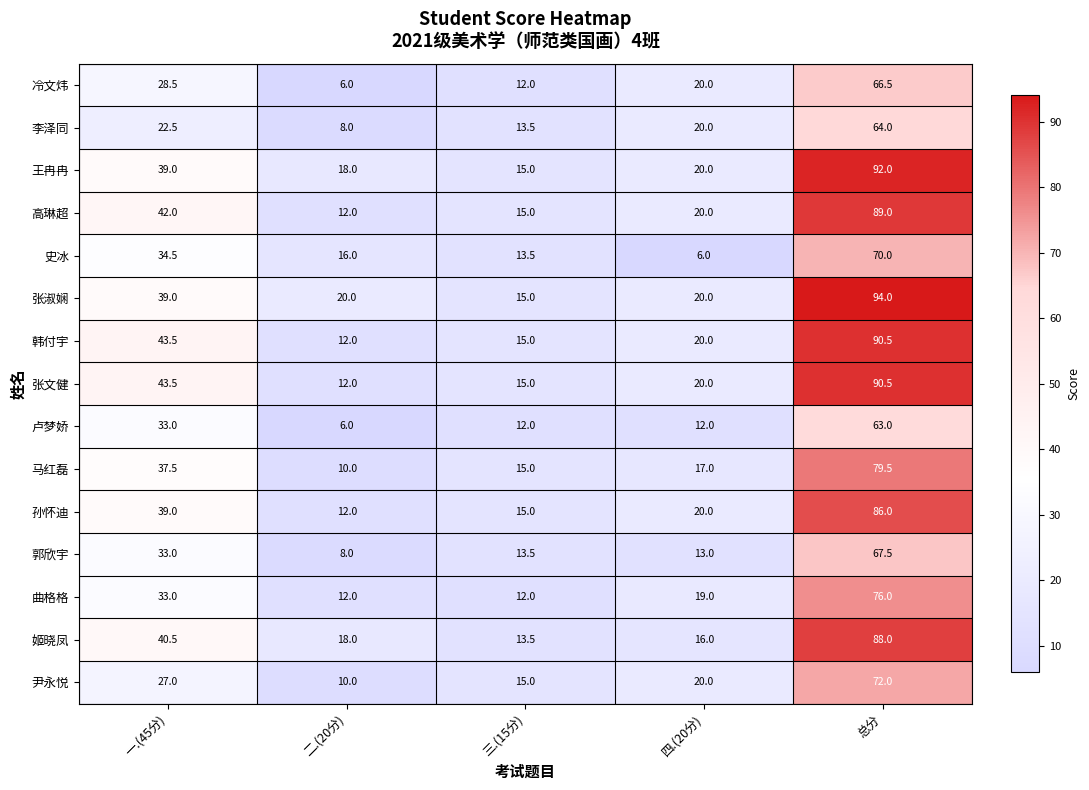

What is the difference between the highest and lowest values at 总分?

31.0